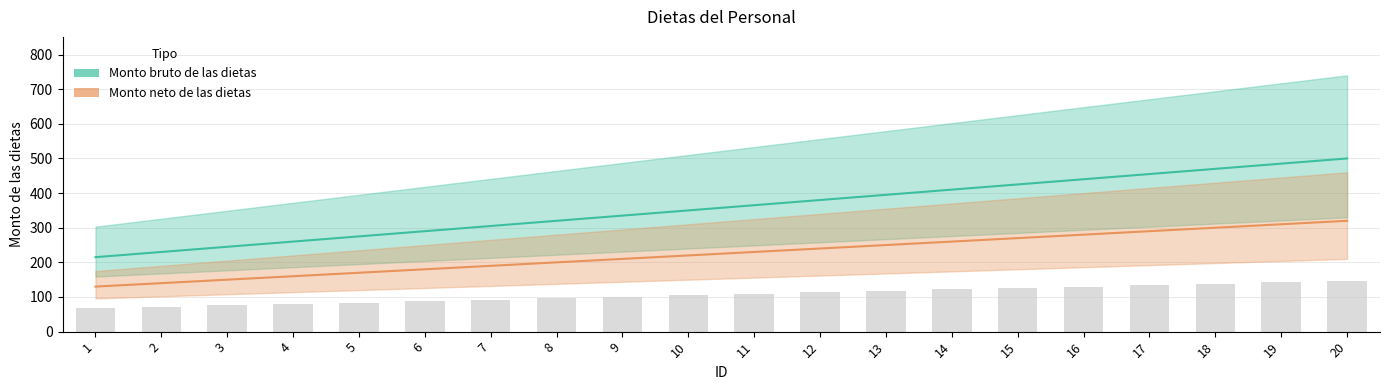

How many series are shown in this chart?

2